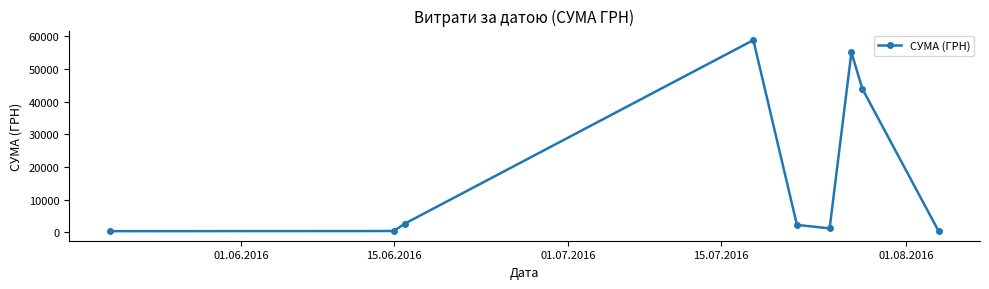

What is the value of the 5th point from the left?

2255.2